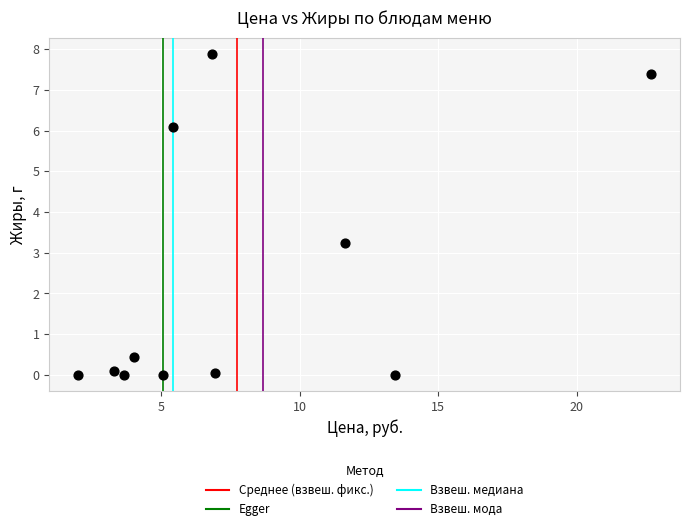

What is the average Y value?

2.3